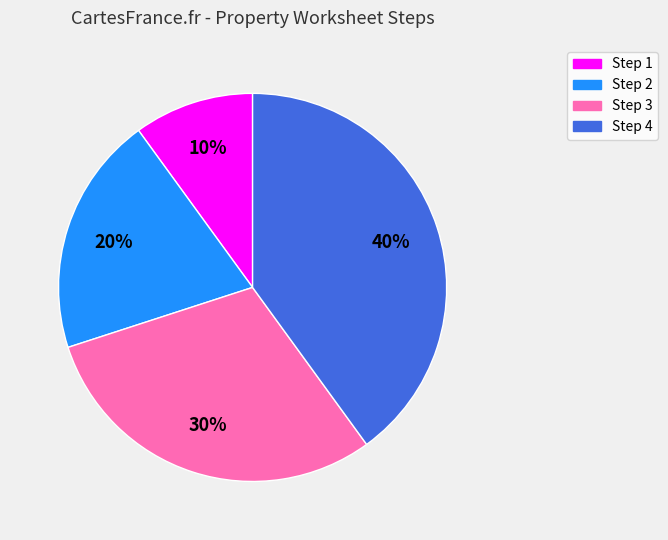

Which category has the smallest portion of the pie?

Step 1